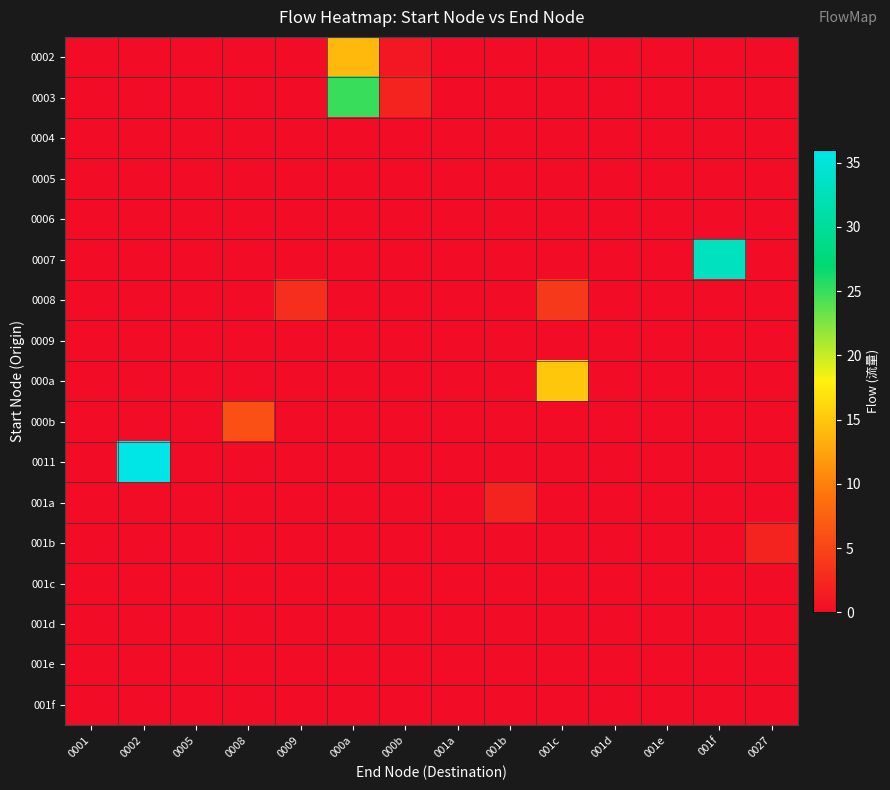

Which category has the highest value across all series?

0002